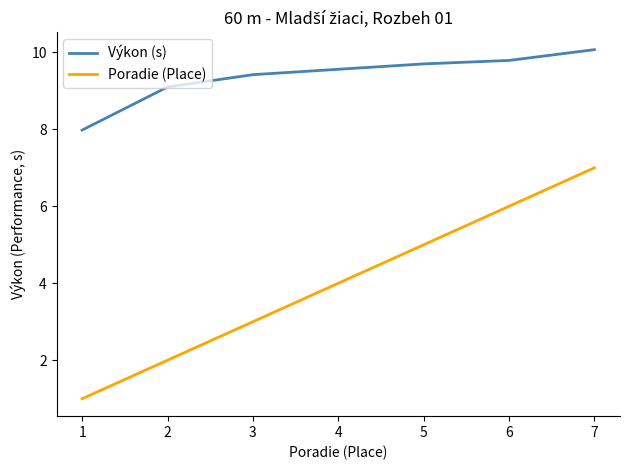

What are all the series names shown in the legend?

Výkon (s), Poradie (Place)